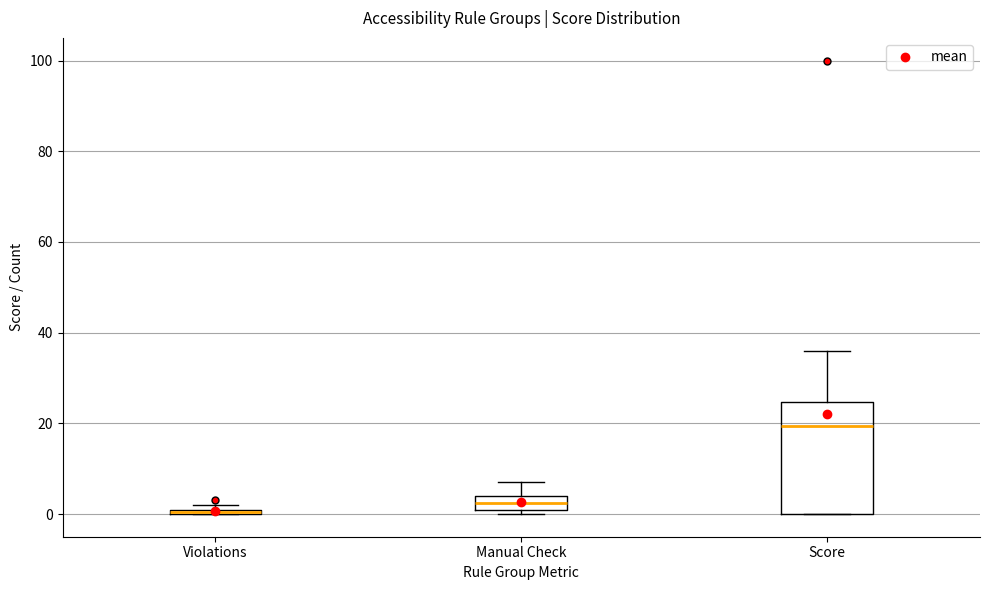

Where is the lower edge of the box for Violations on the y-axis? The values are not printed on the chart, so give them approximately, as read against the axis.

0